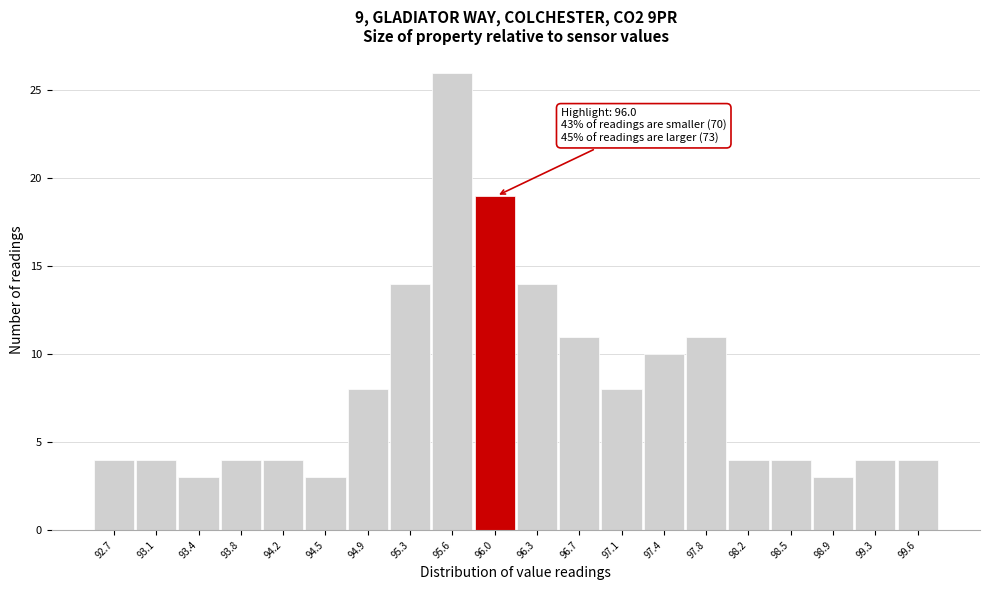

Reading right to left, list all the values displayed in this chart.

99.6=4	99.3=4	98.9=3	98.5=4	98.2=4	97.8=11	97.4=10	97.1=8	96.7=11	96.3=14	96.0=19	95.6=26	95.3=14	94.9=8	94.5=3	94.2=4	93.8=4	93.4=3	93.1=4	92.7=4